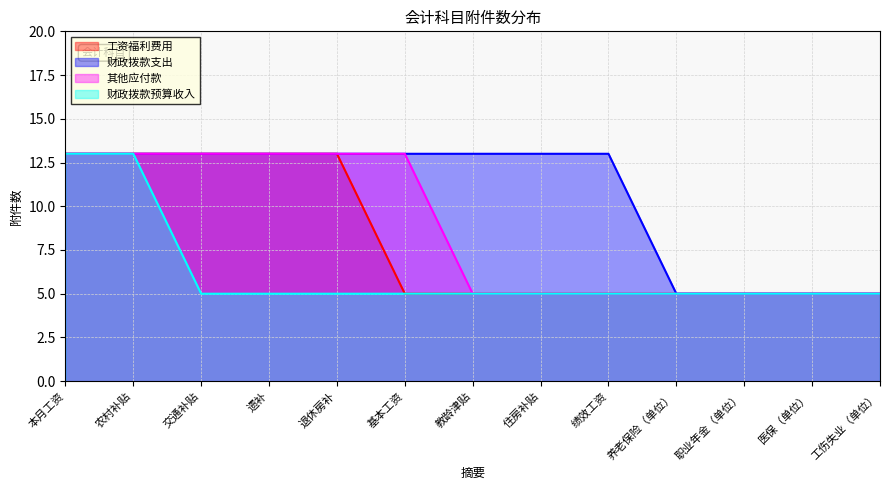

Reading left to right, extract all data points from this chart.

工资福利费用: 本月工资=13	农村补贴=13	交通补贴=13	遗补=13	退休房补=13	基本工资=5	教龄津贴=5	住房补贴=5	绩效工资=5	养老保险（单位）=5	职业年金（单位）=5	医保（单位）=5	工伤失业（单位）=5
财政拨款支出: 本月工资=13	农村补贴=13	交通补贴=13	遗补=13	退休房补=13	基本工资=13	教龄津贴=13	住房补贴=13	绩效工资=13	养老保险（单位）=5	职业年金（单位）=5	医保（单位）=5	工伤失业（单位）=5
其他应付款: 本月工资=13	农村补贴=13	交通补贴=13	遗补=13	退休房补=13	基本工资=13	教龄津贴=5	住房补贴=5	绩效工资=5	养老保险（单位）=5	职业年金（单位）=5	医保（单位）=5	工伤失业（单位）=5
财政拨款预算收入: 本月工资=13	农村补贴=13	交通补贴=5	遗补=5	退休房补=5	基本工资=5	教龄津贴=5	住房补贴=5	绩效工资=5	养老保险（单位）=5	职业年金（单位）=5	医保（单位）=5	工伤失业（单位）=5